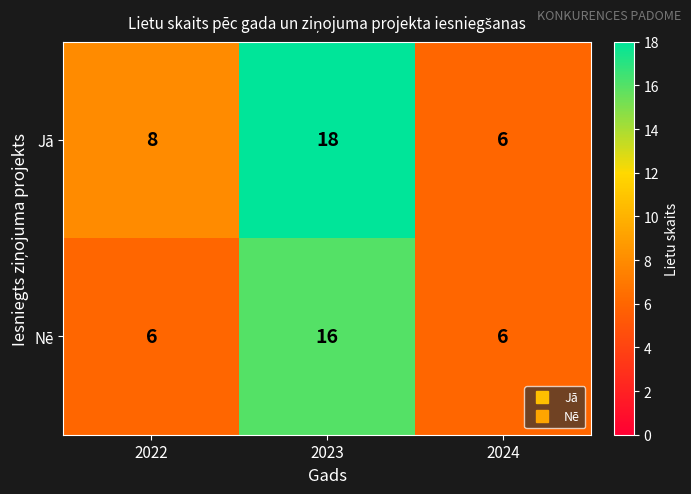

Which series has the largest range (max minus min)?

Jā